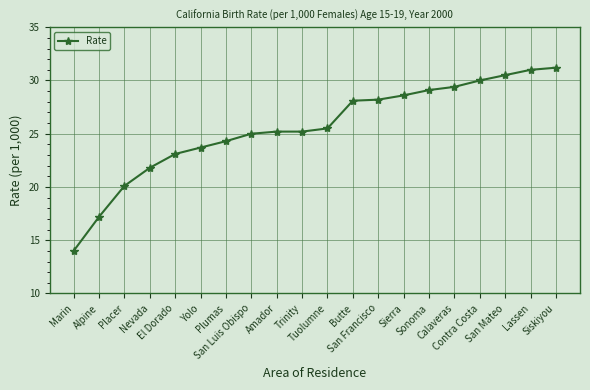

What is the sum of all values?

511.2